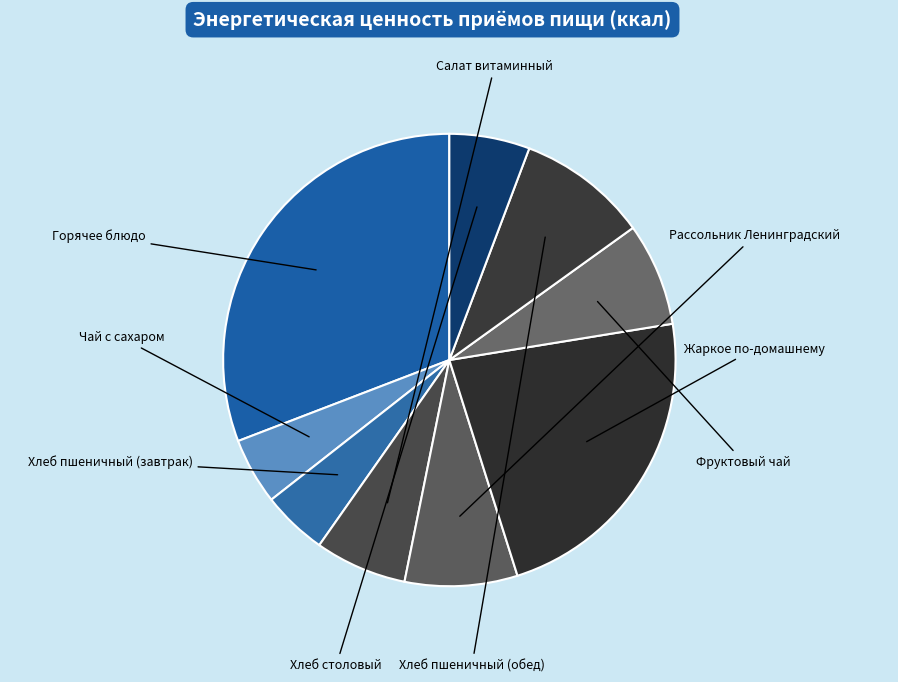

Count the number of slices in the pie.

9